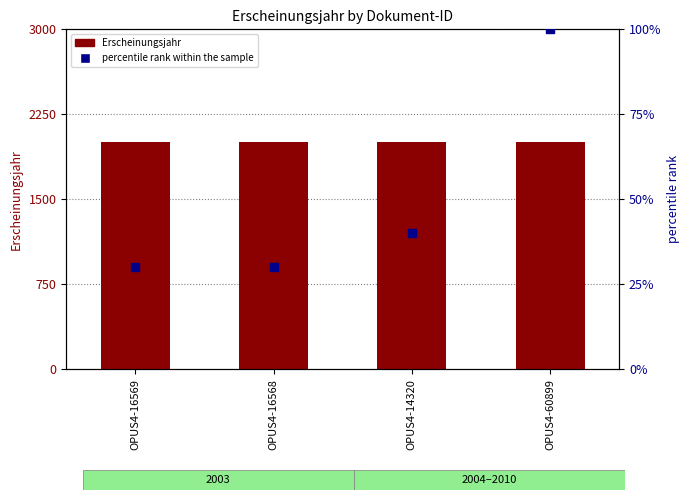

Is the value of percentile rank within the sample at OPUS4-16569 greater than the value of Erscheinungsjahr at OPUS4-60899?

No